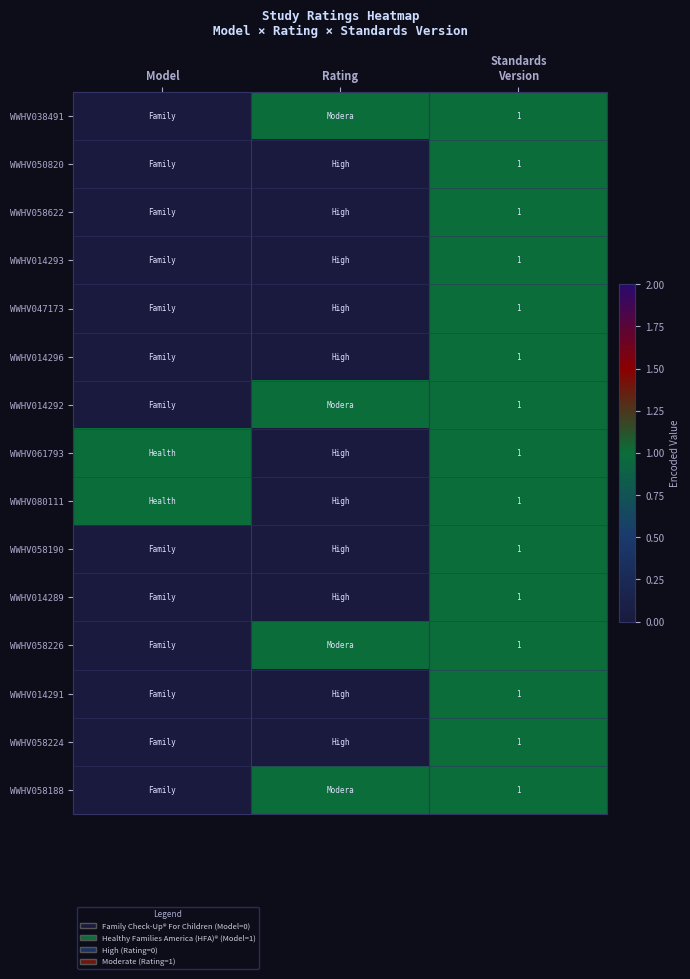

Between Model and Rating, which series saw the biggest shift?

WWHV038491